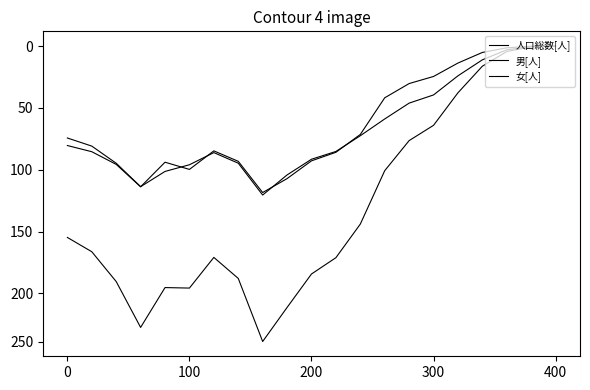

Does the chart have visible grid lines?

No